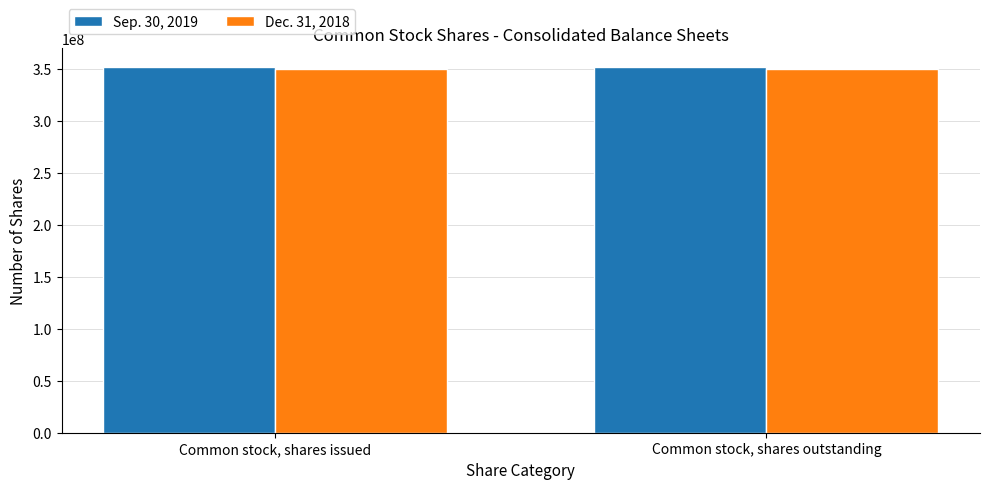

The Dec. 31, 2018 series shows 349871102 at Common stock, shares issued. True or false?

True